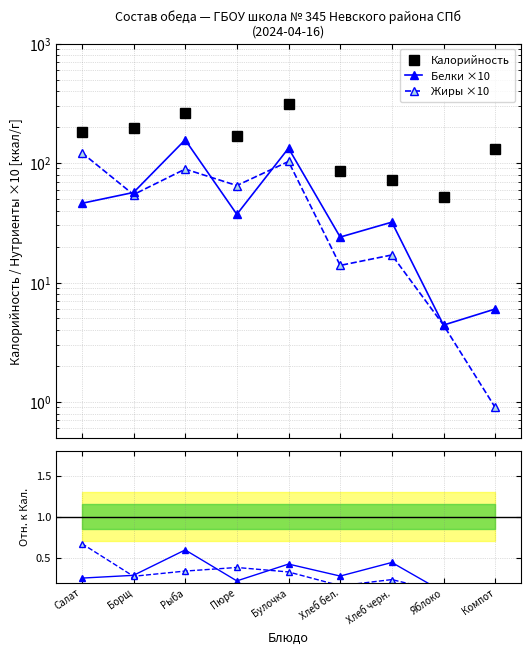

What is the total value across all series at Пюре?

271.6